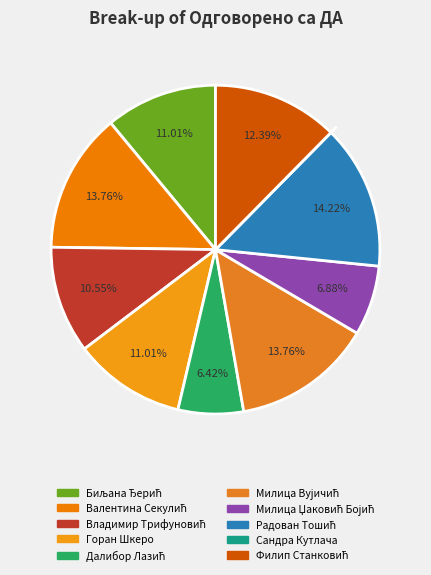

Does Валентина Секулић account for over 50% of the chart?

No